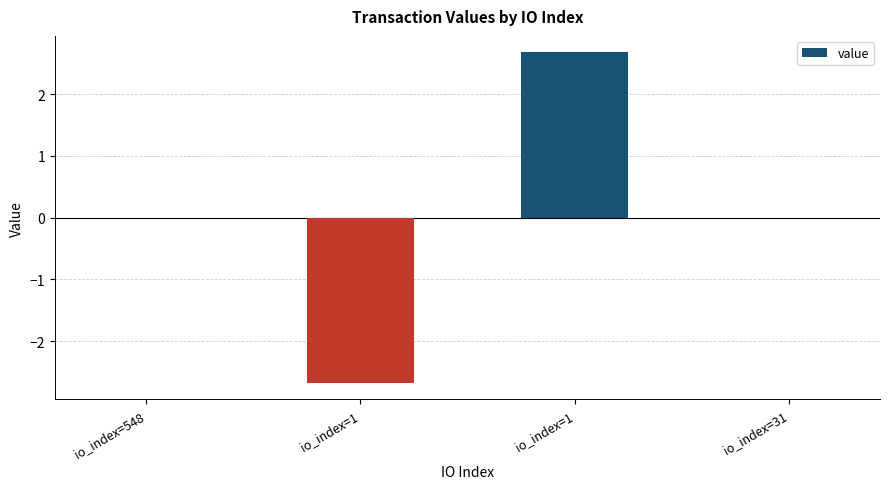

List the labels in order of value, smallest first.

io_index=1, io_index=548, io_index=31, io_index=1